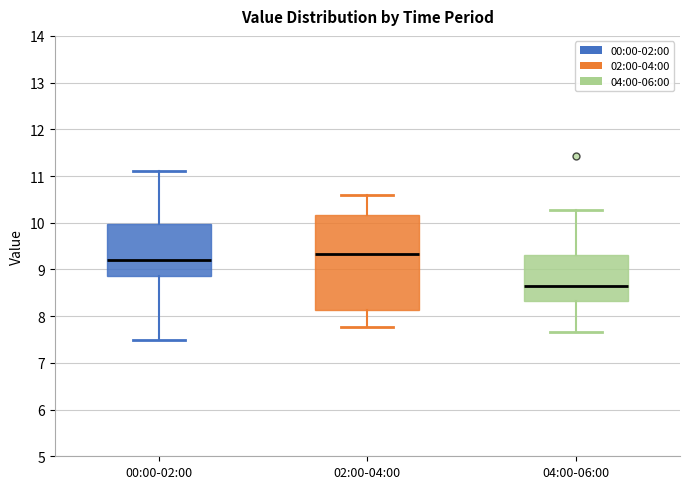

Where does the upper whisker of the box for 00:00-02:00 end on the y-axis? The values are not printed on the chart, so give them approximately, as read against the axis.

11.1